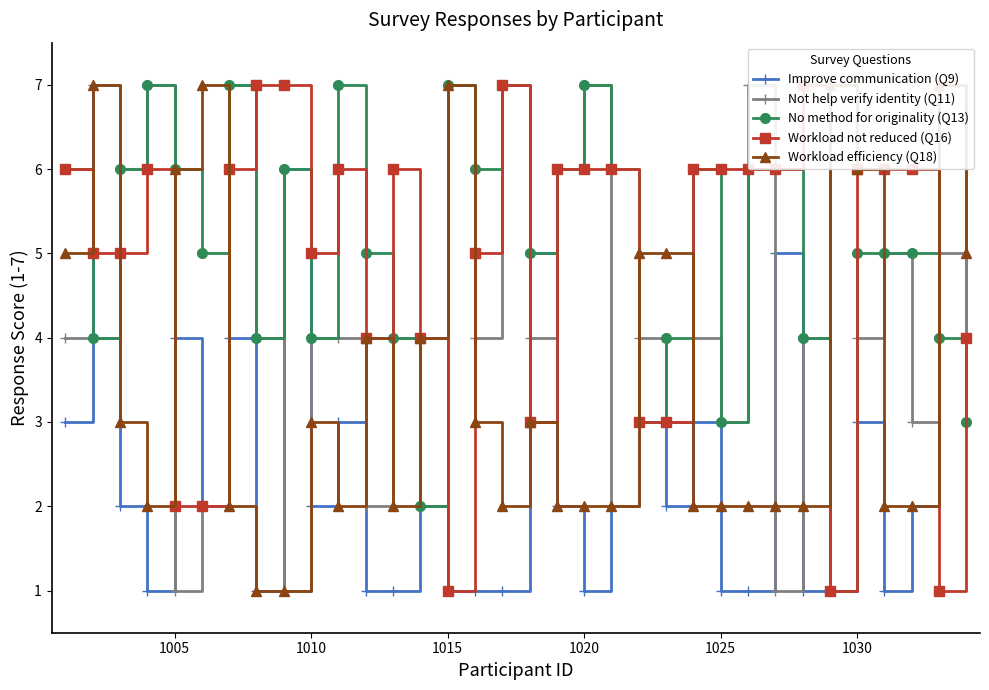

Count the Workload efficiency (Q18) values in the range 2 to 5.

25